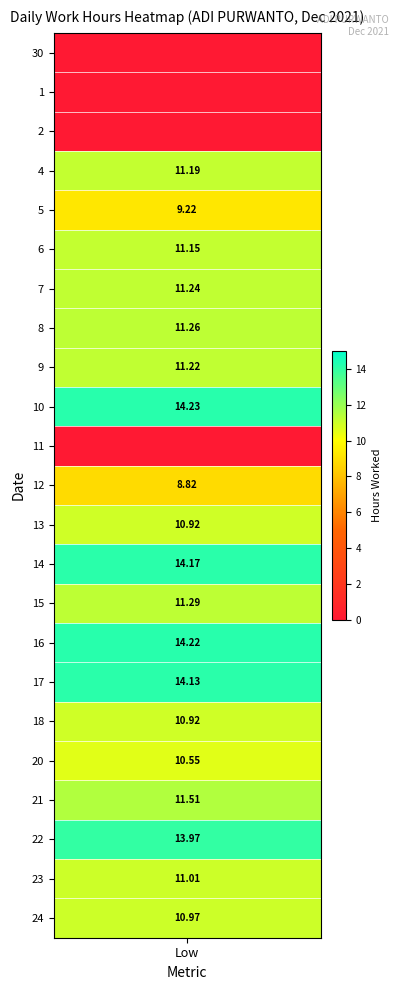

Which series has the largest total across all categories?

10